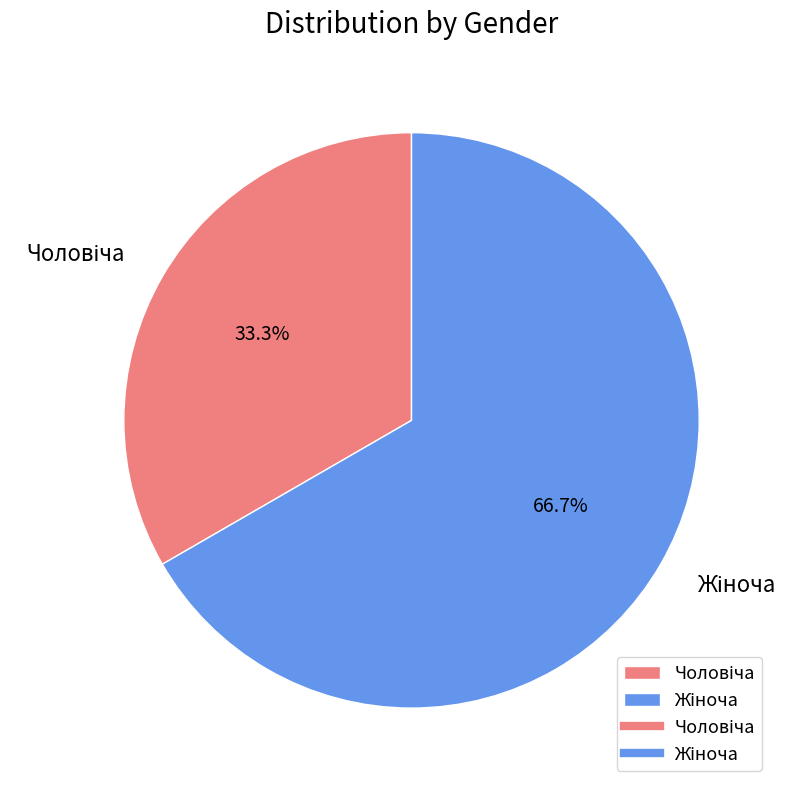

How many segments does this pie chart have?

2